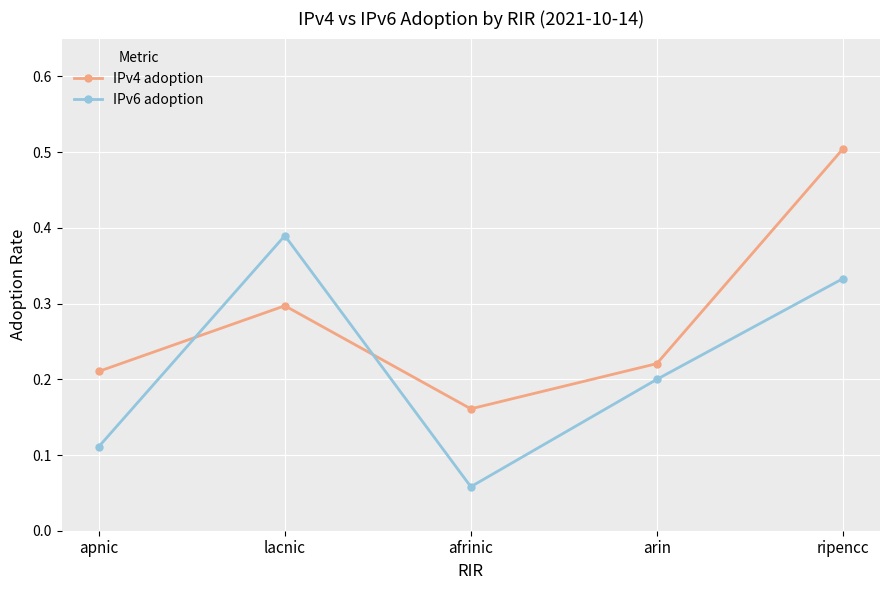

True or false: IPv6 adoption and IPv4 adoption cross at least once.

True